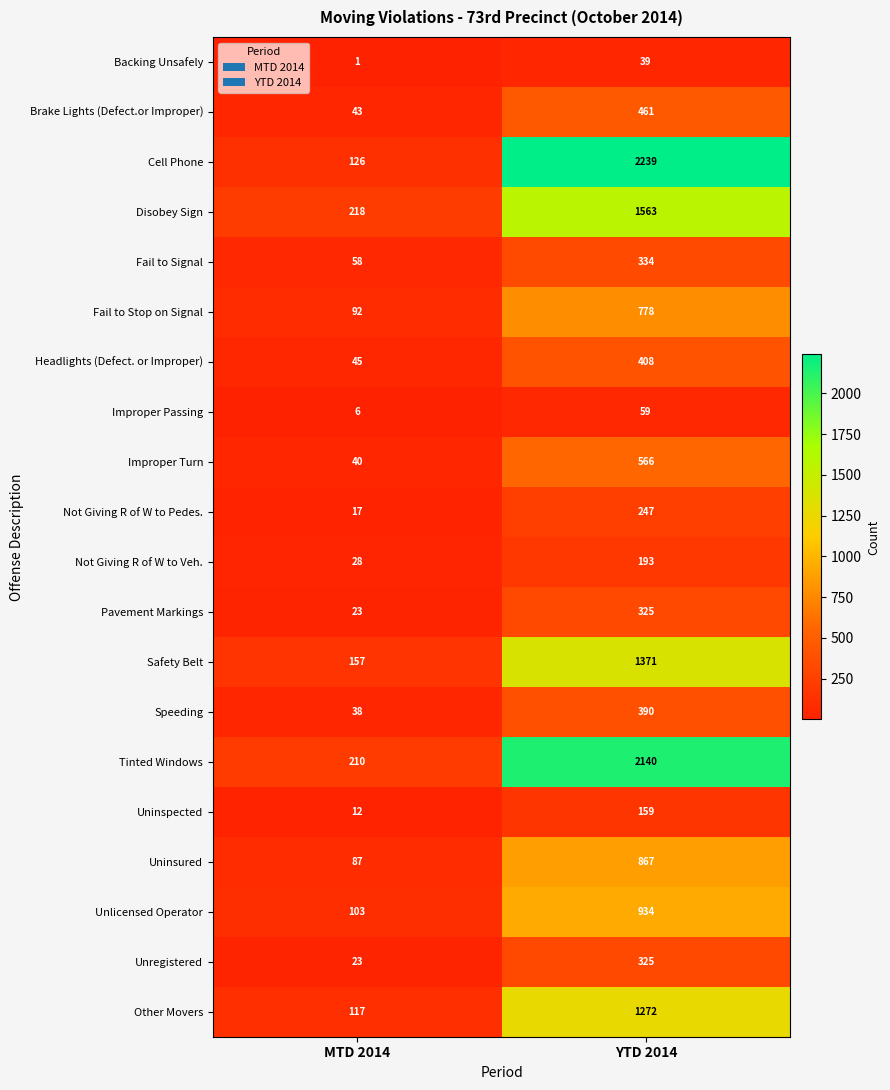

At which category is the sum across all series the highest?

YTD 2014